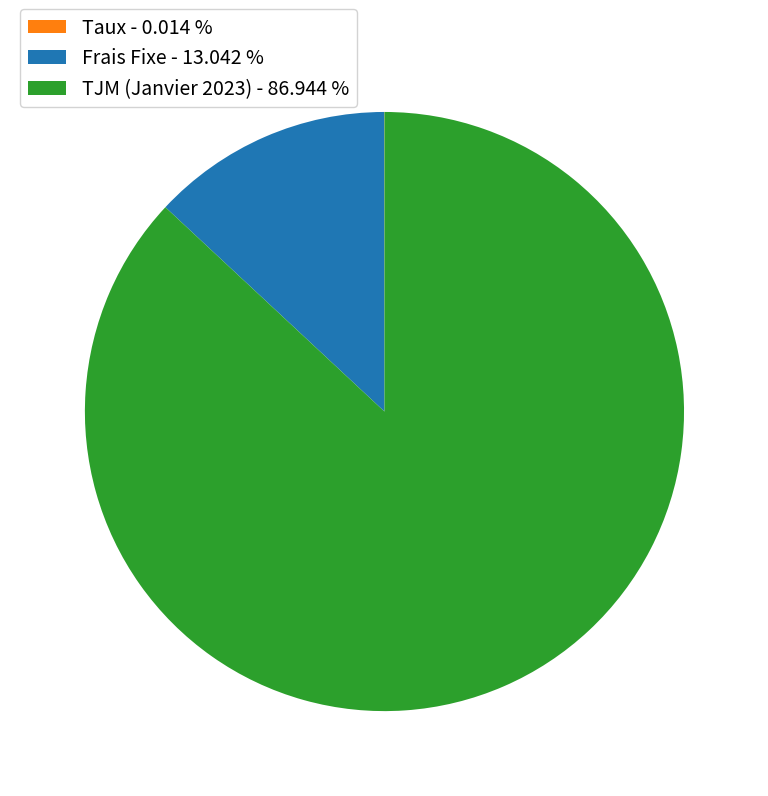

Does Frais Fixe account for over 50% of the chart?

No